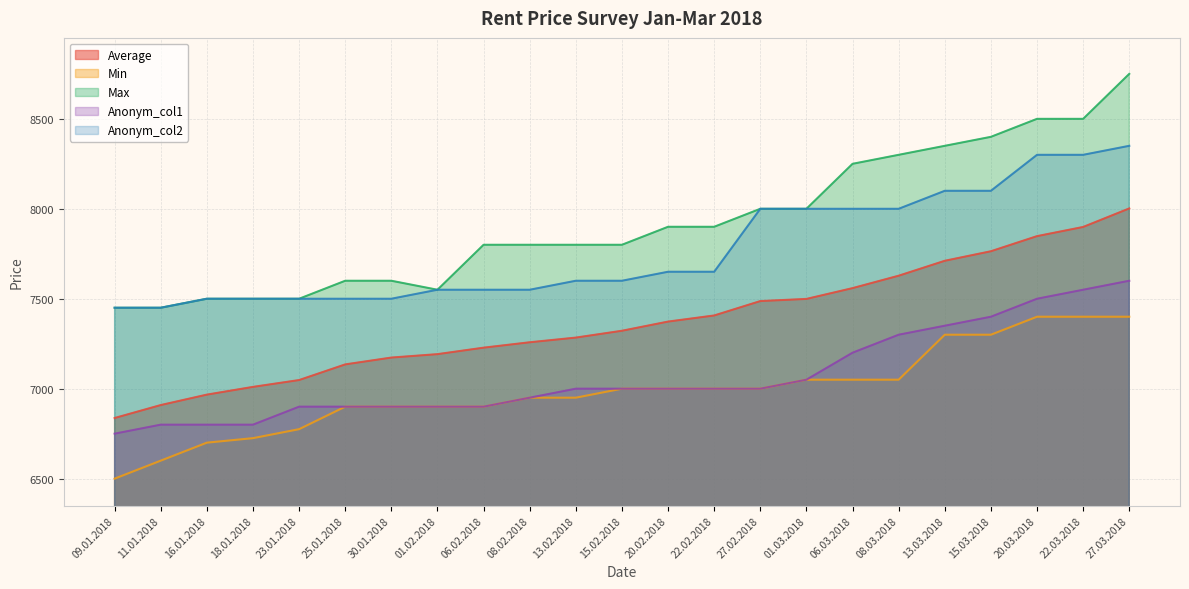

Rank the categories by Anonym_col1 value from highest to lowest.

27.03.2018, 22.03.2018, 20.03.2018, 15.03.2018, 13.03.2018, 08.03.2018, 06.03.2018, 01.03.2018, 13.02.2018, 15.02.2018, 20.02.2018, 22.02.2018, 27.02.2018, 08.02.2018, 23.01.2018, 25.01.2018, 30.01.2018, 01.02.2018, 06.02.2018, 11.01.2018, 16.01.2018, 18.01.2018, 09.01.2018